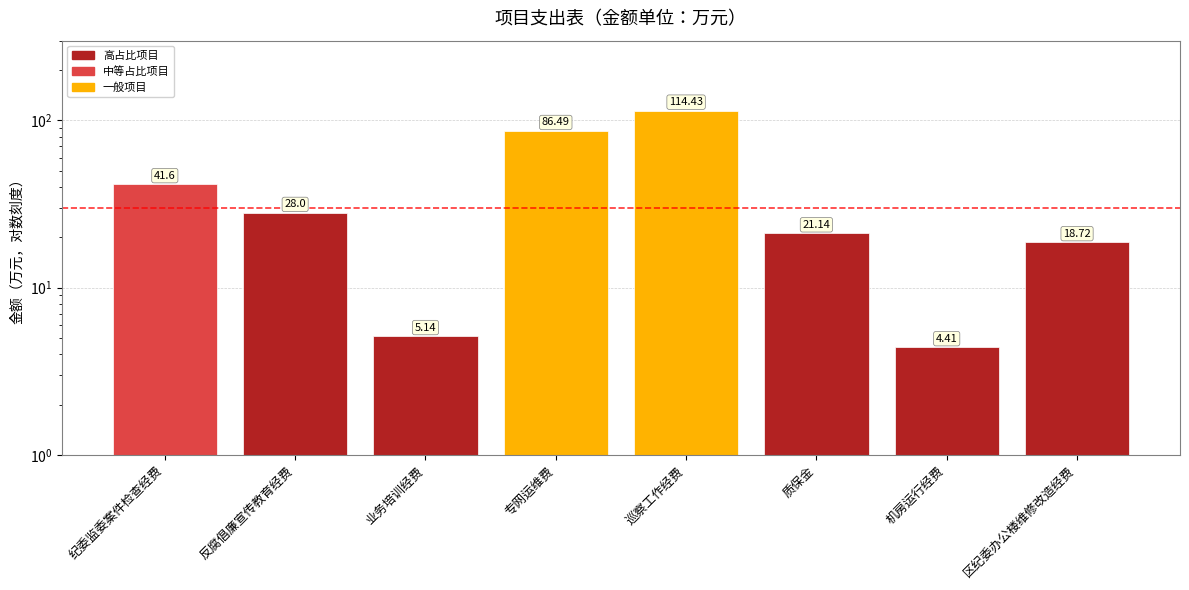

Reading left to right, transcribe all the data shown in this chart.

41.6	28.0	5.1	86.5	114.4	21.1	4.4	18.7